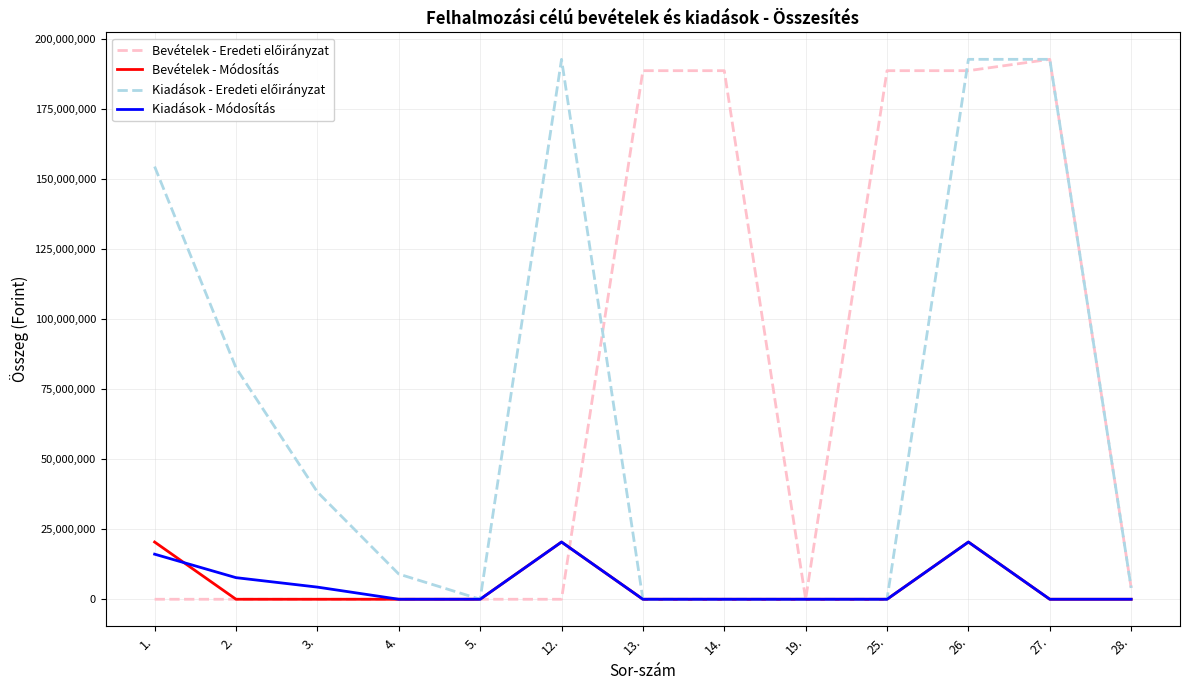

What is the greatest value displayed?

192688109